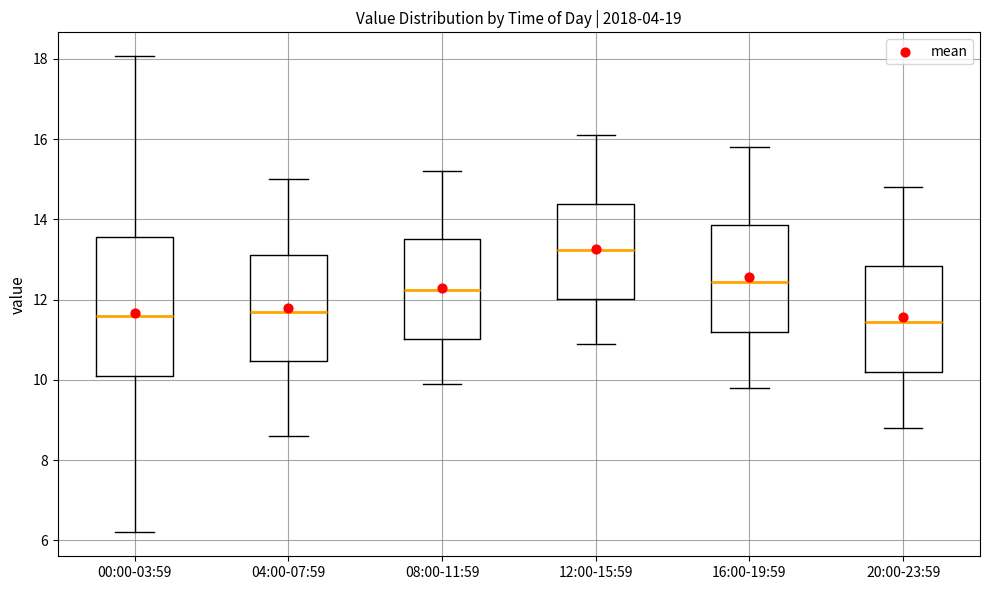

Reading left to right, read every box against the y-axis: the position of its median line, the range the box covers, and the ends of its whiskers. The values are not printed on the chart, so give them approximately, as read against the axis.

00:00-03:59: median 11.6, box 10.0 to 13.6, whiskers 6.2 to 18.0
04:00-07:59: median 11.8, box 10.4 to 13.2, whiskers 8.6 to 15.0
08:00-11:59: median 12.2, box 11.0 to 13.6, whiskers 10.0 to 15.2
12:00-15:59: median 13.2, box 12.0 to 14.4, whiskers 11.0 to 16.2
16:00-19:59: median 12.4, box 11.2 to 13.8, whiskers 9.8 to 15.8
20:00-23:59: median 11.4, box 10.2 to 12.8, whiskers 8.8 to 14.8